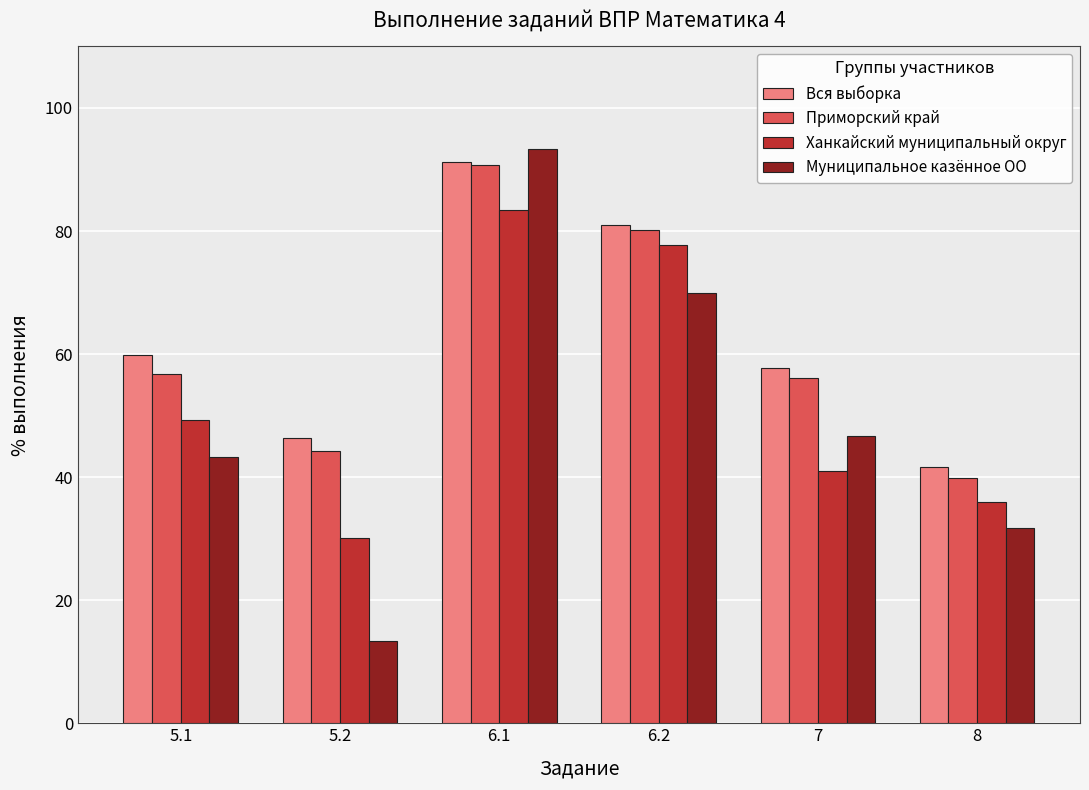

How many data points in Муниципальное казённое ОО are above 46?

3